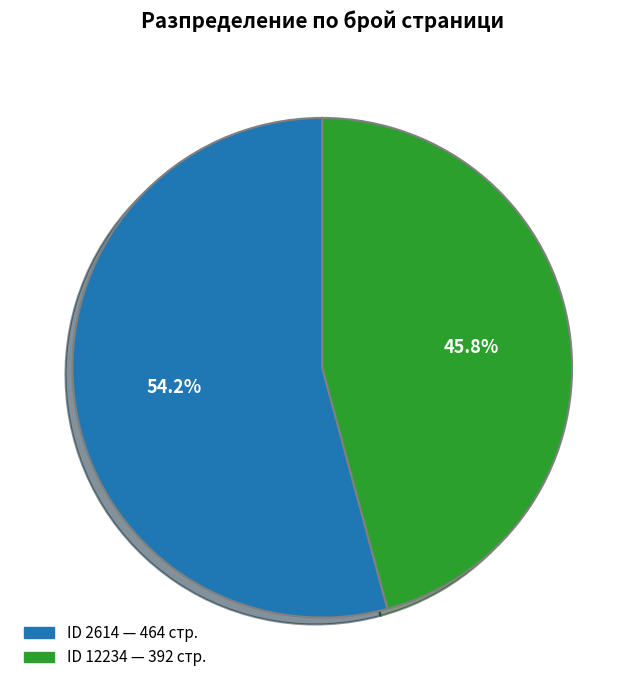

Is there a majority slice in this chart?

Yes